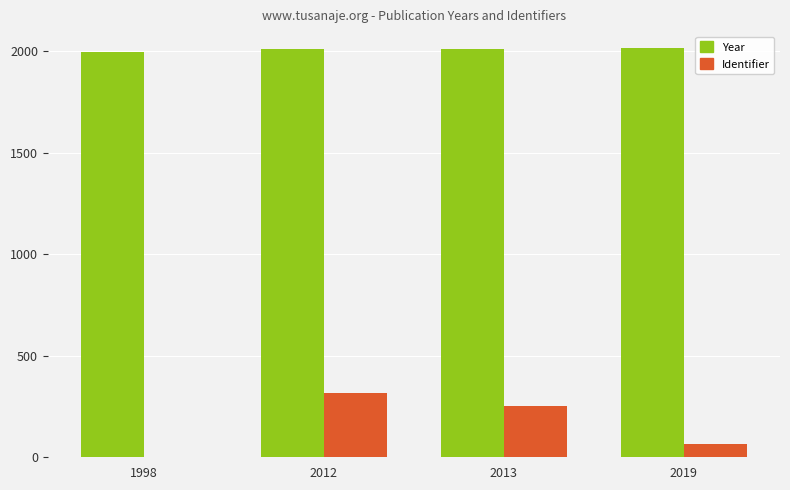

What is the total value across all series at 2019?

2086